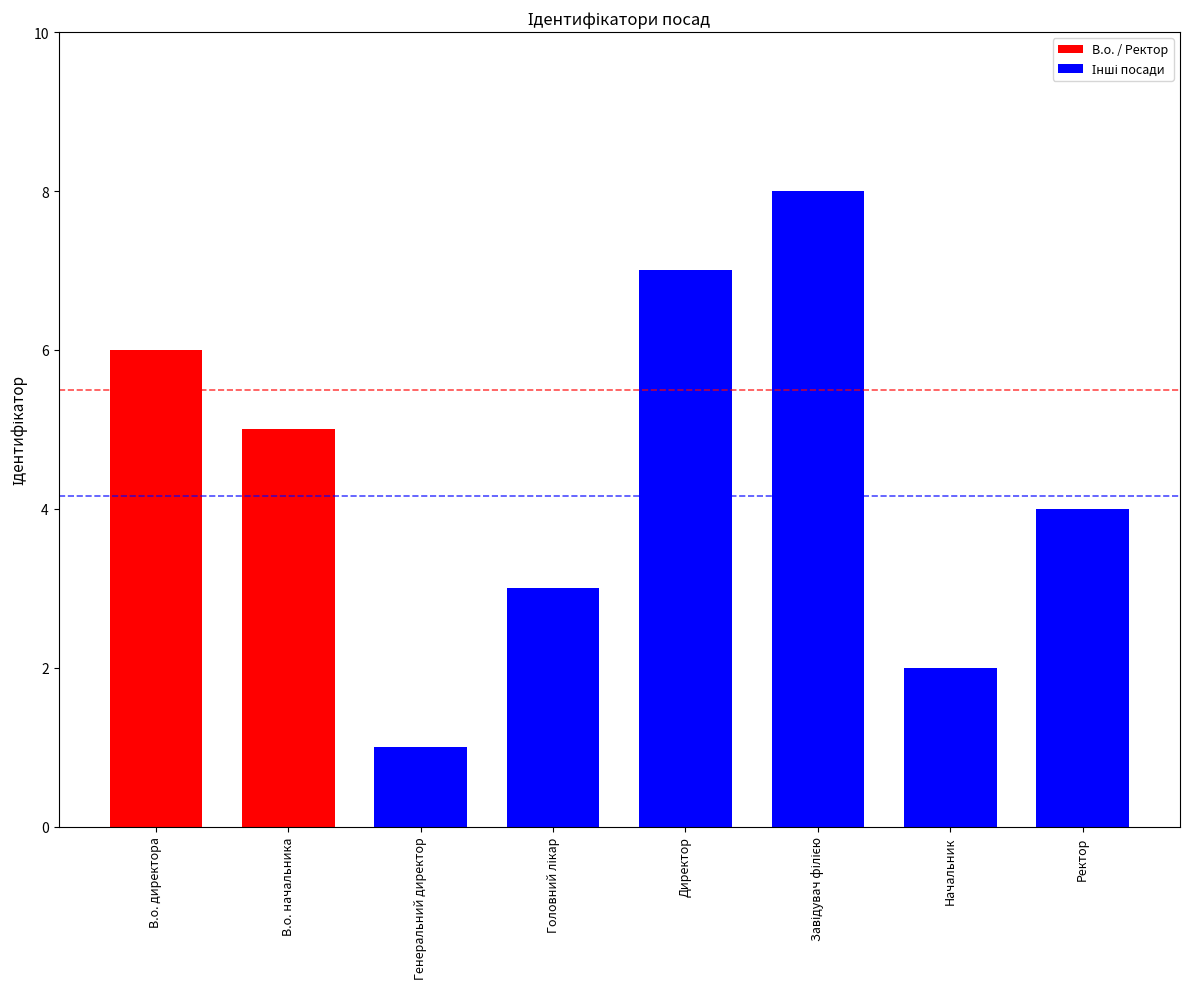

Reading right to left, extract all data points from this chart.

4	2	8	7	3	1	5	6